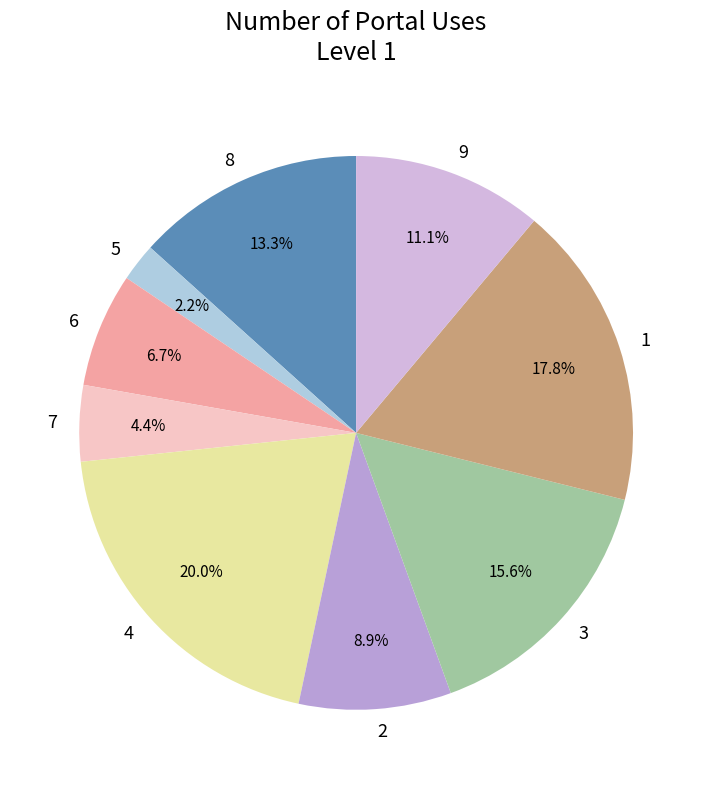

How many segments does this pie chart have?

9